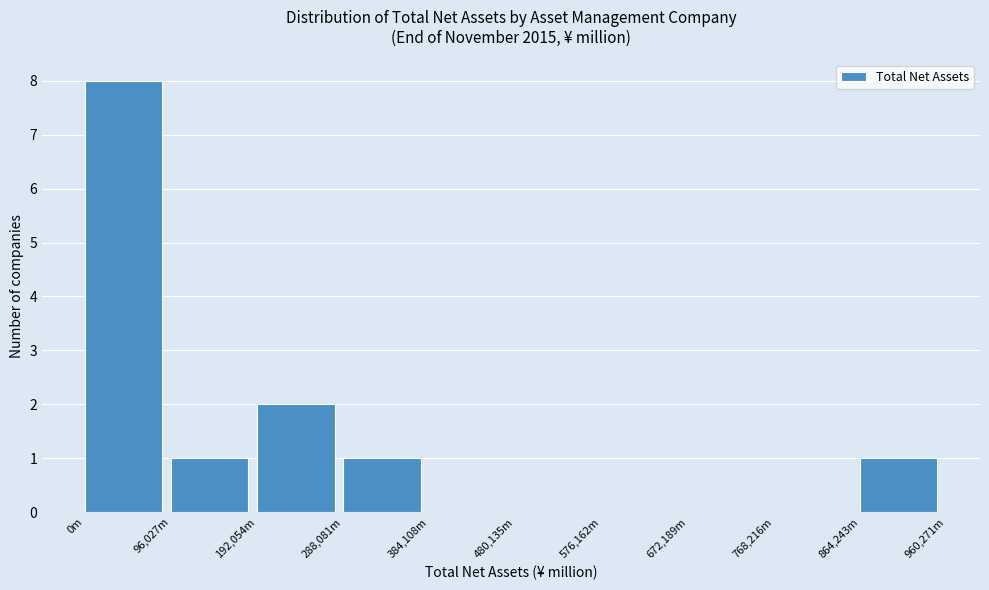

Reading right to left, what are all the values shown in this chart?

864,243m=1	768,216m=0	672,189m=0	576,162m=0	480,135m=0	384,108m=0	288,081m=1	192,054m=2	96,027m=1	0m=8